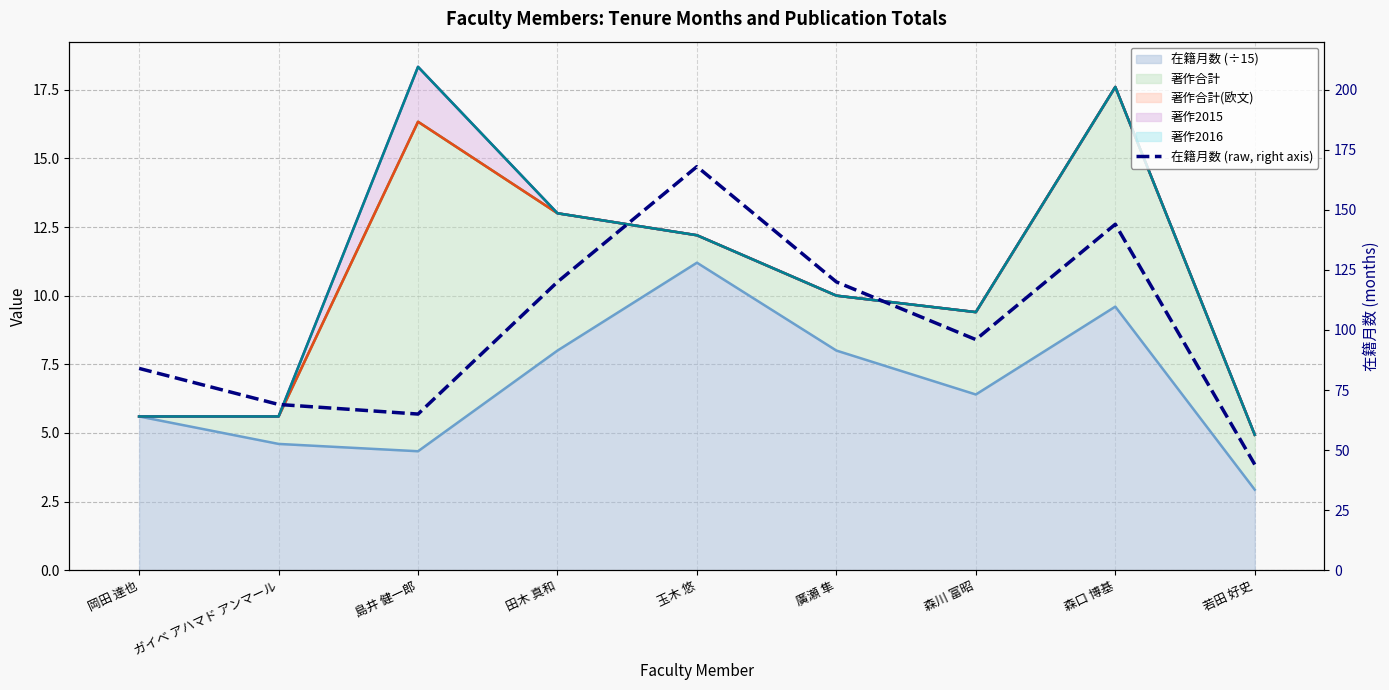

Is it true that the value at 島井 健一郎 is 65?

True